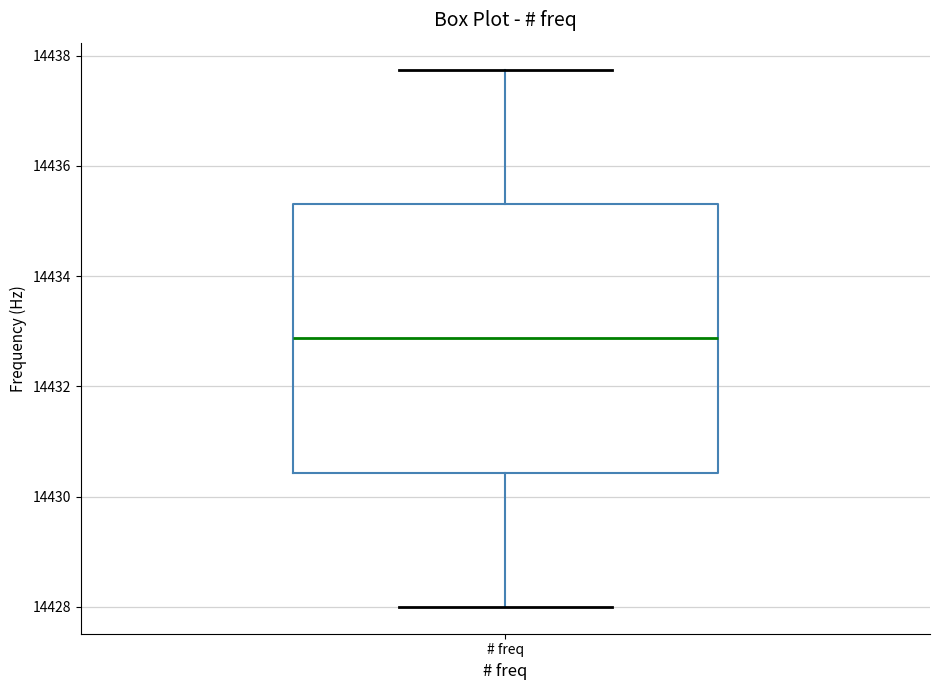

Transcribe this box plot: give where the median line is, the range the box spans, and where the two whiskers end, as read against the y-axis. The values are not printed on the chart, so give them approximately, as read against the axis.

median 14432.8, box 14430.4 to 14435.4, whiskers 14428.0 to 14437.8